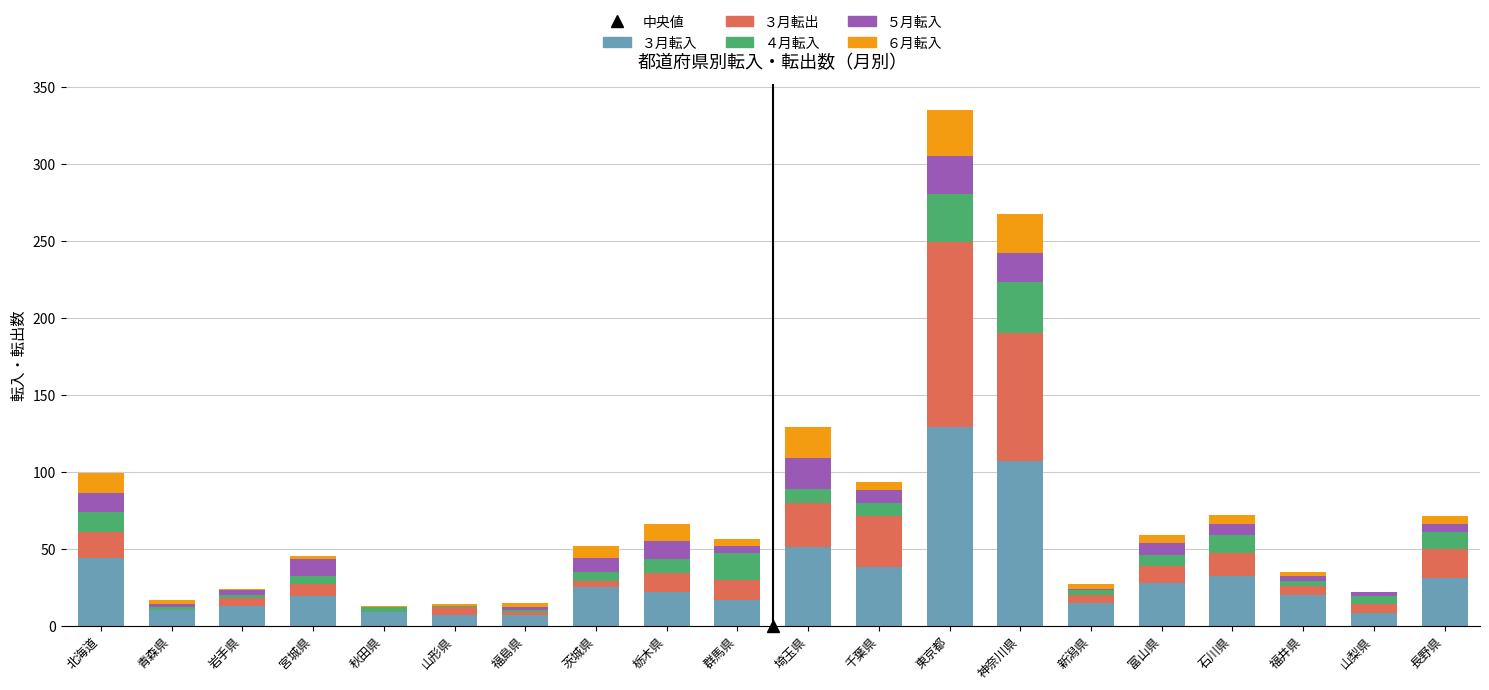

Are the bars grouped side by side (vs. stacked)?

No